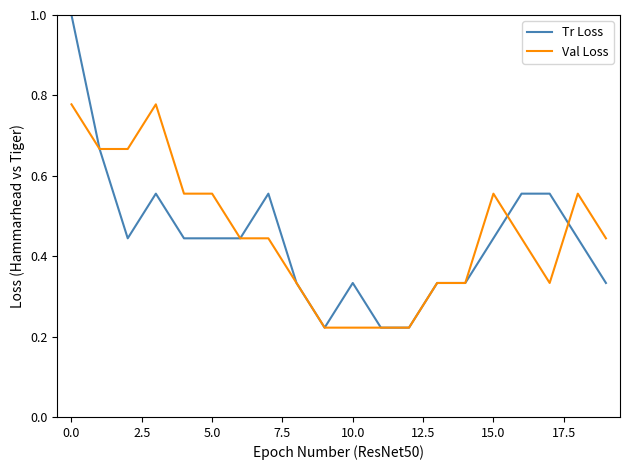

What is the maximum value shown in the chart?

1.0